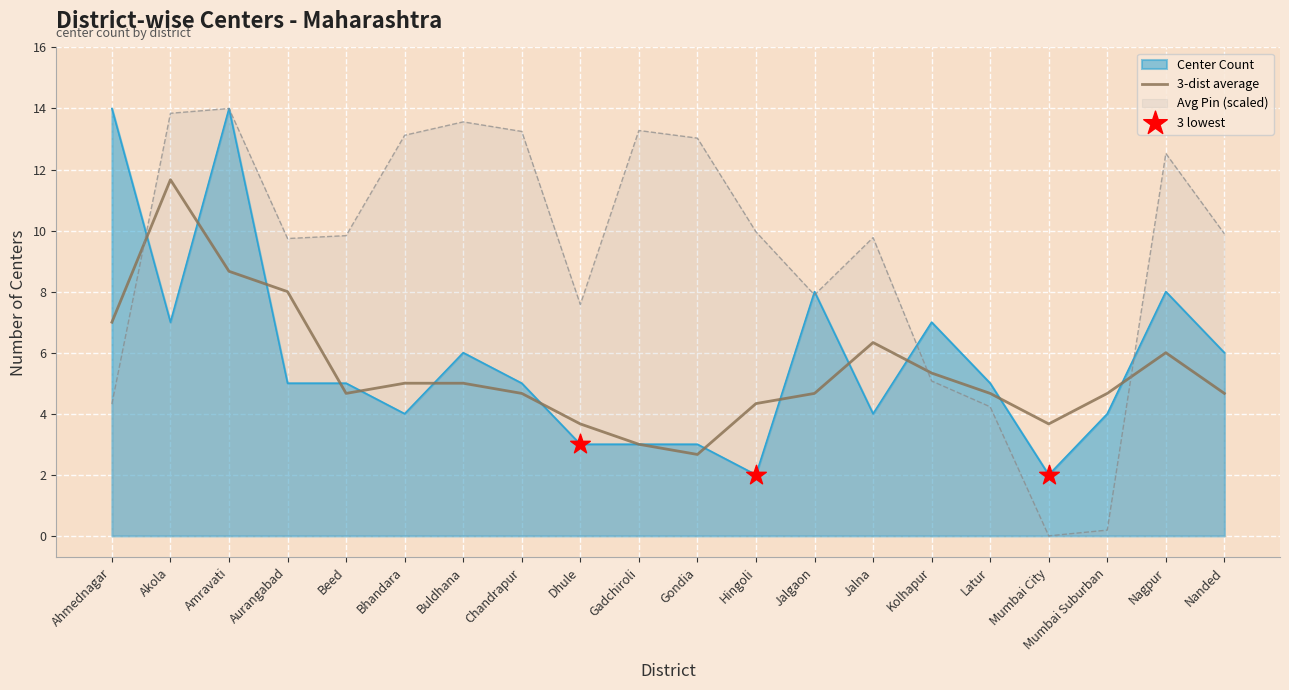

Which series contains the lowest Y value?

pin_avg